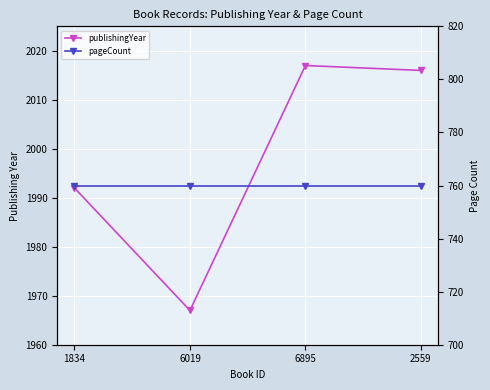

Is it true that pageCount equals 760 at 6019?

True